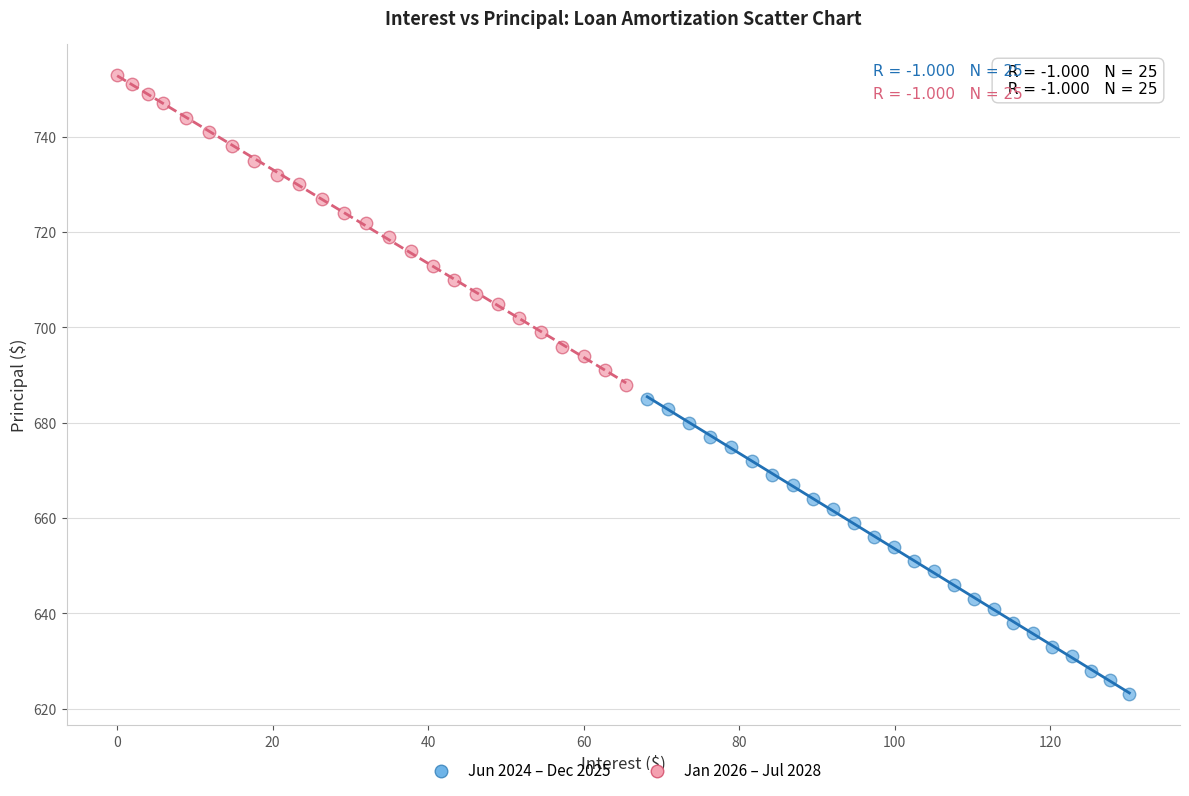

Which series reaches the minimum Y coordinate?

Jun 2024 – Dec 2025